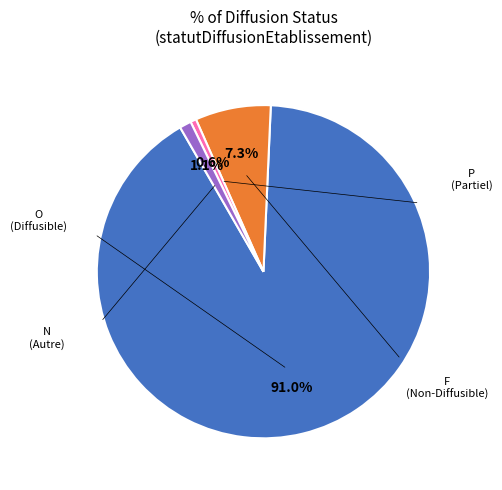

To the nearest percent, what is the average slice percentage?

25%